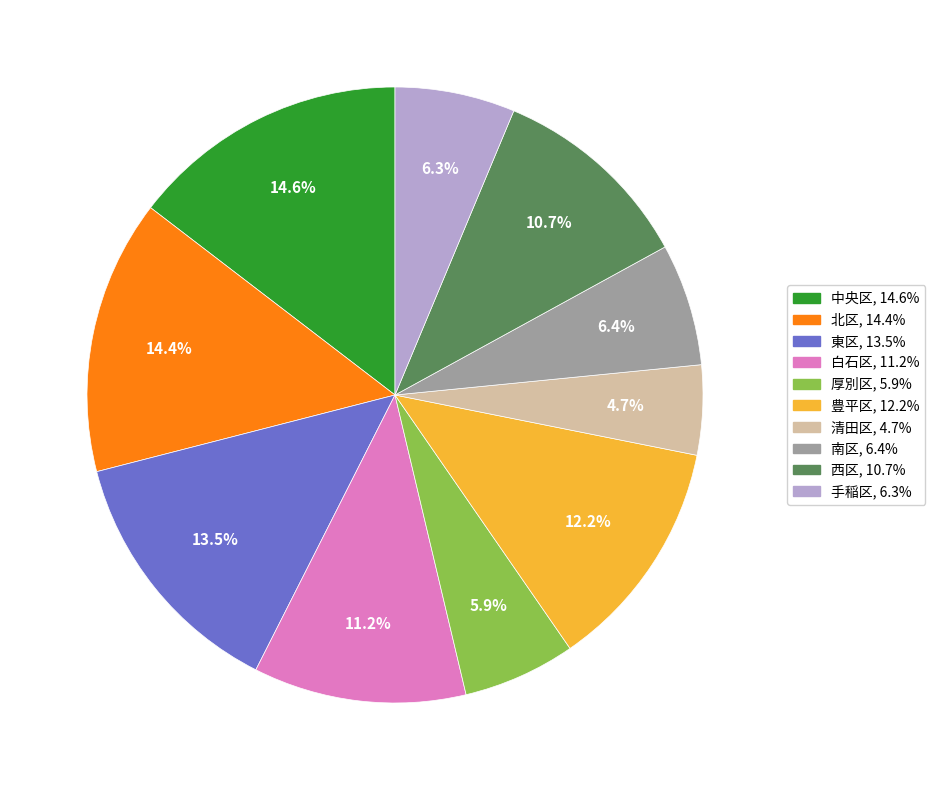

To the nearest percent, what is the average slice percentage?

10%